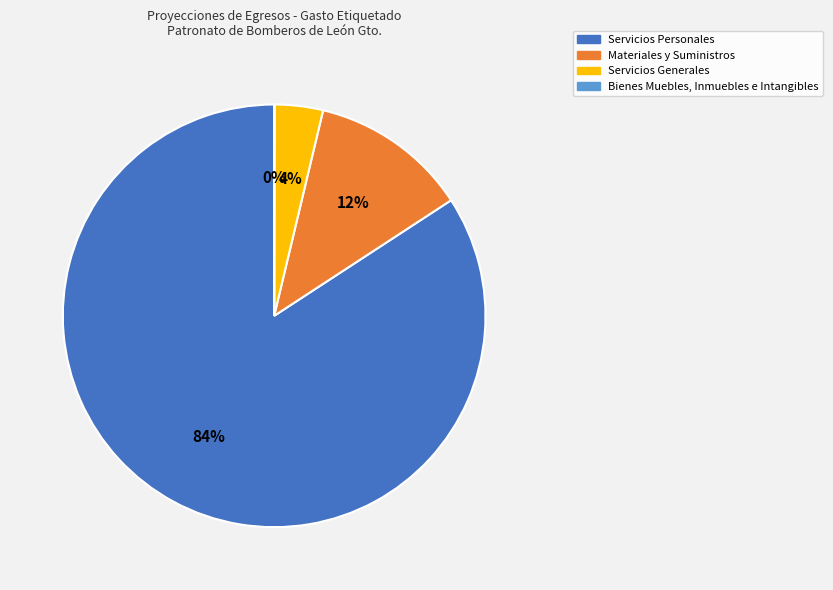

Which has a higher value, Materiales y Suministros or Servicios Personales?

Servicios Personales